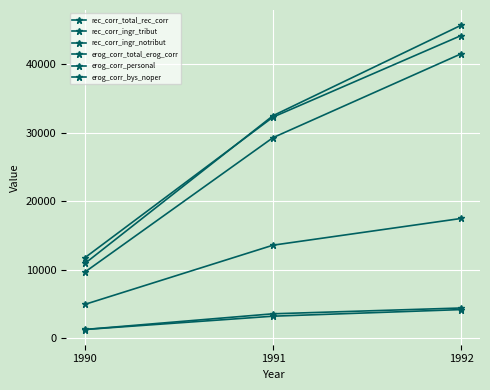

How many lines are shown in the chart?

6